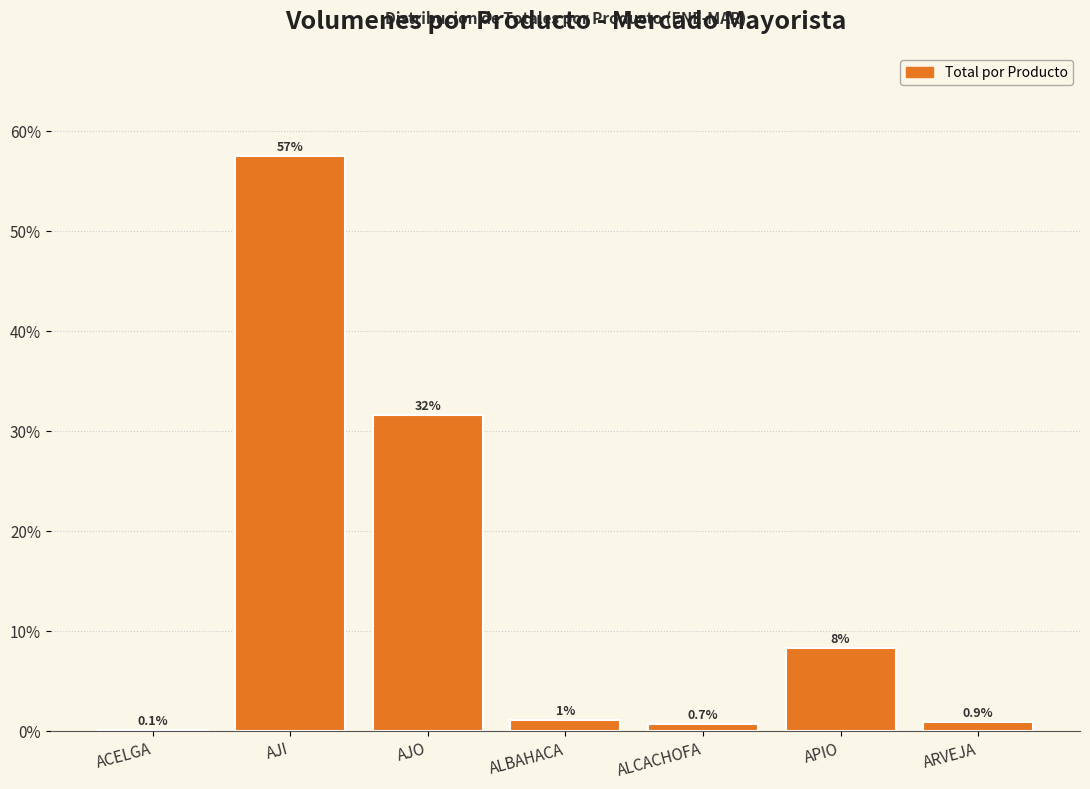

Between ACELGA and APIO, which is larger?

APIO